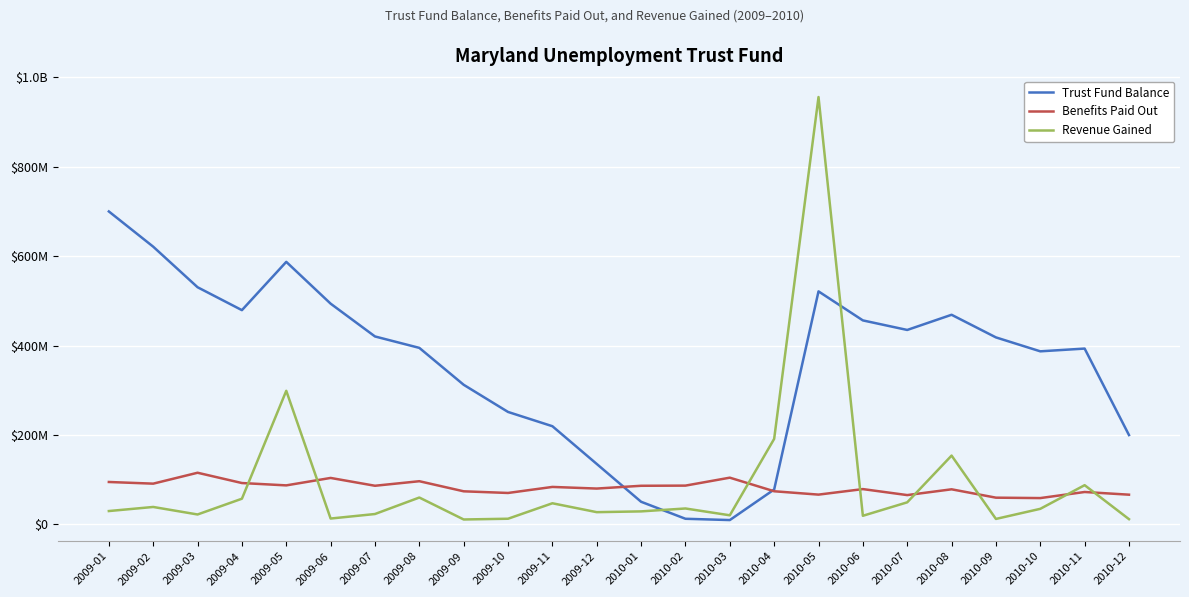

Does the chart have visible grid lines?

Yes